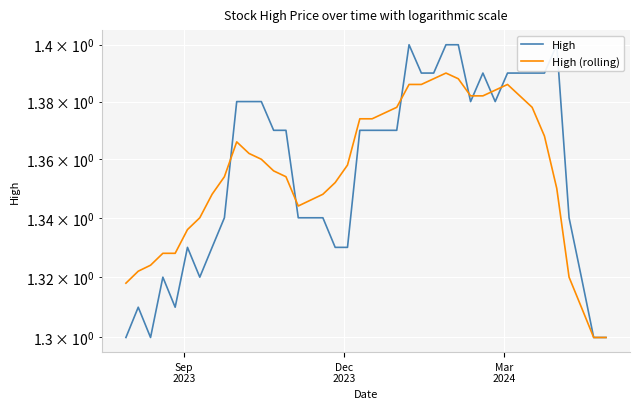

At how many categories does at least one series exceed 1?

40